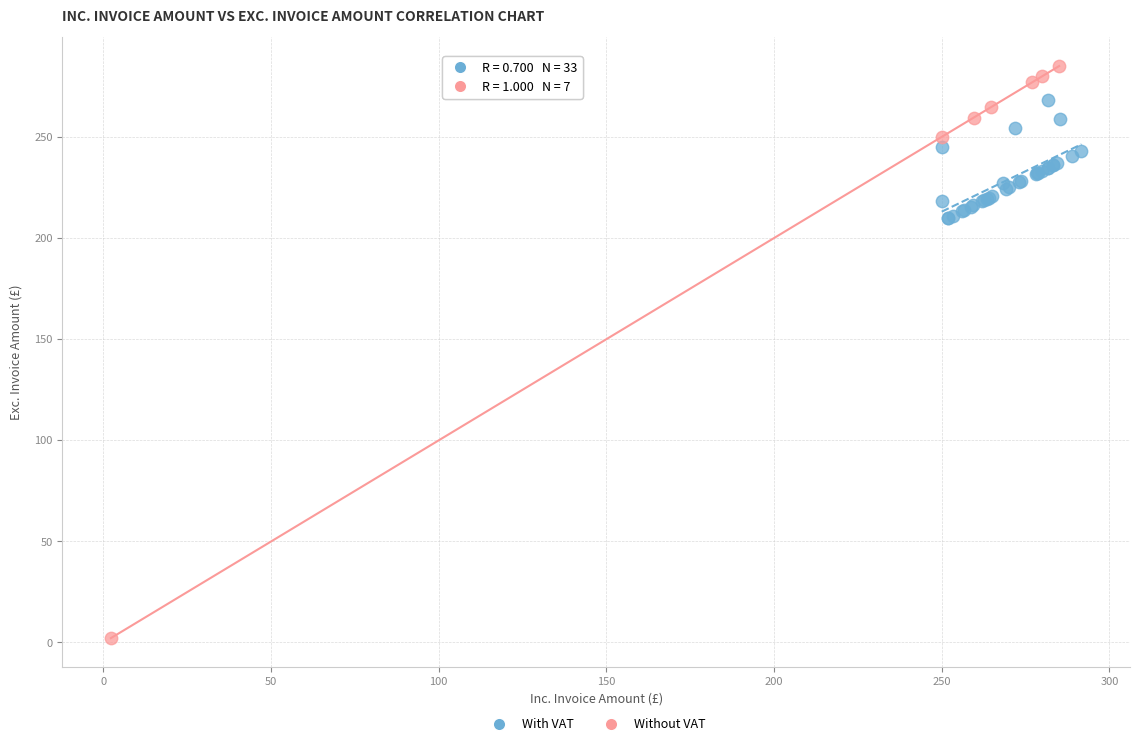

Which series contains the highest Y value?

Without VAT